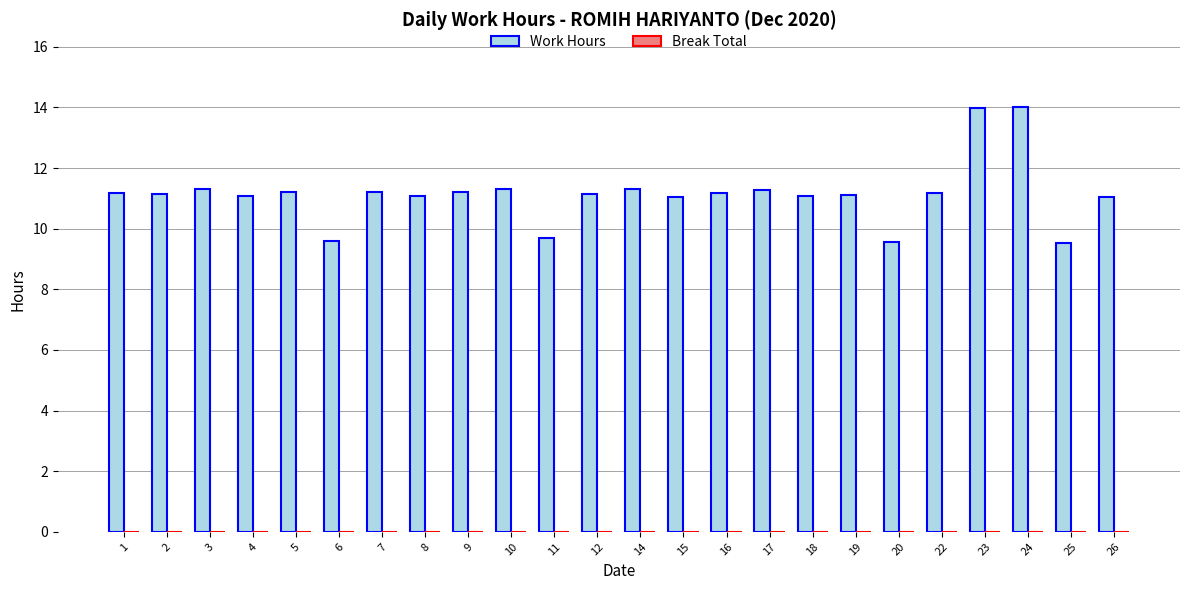

True or false: the data shows 16.7 at 1.

False